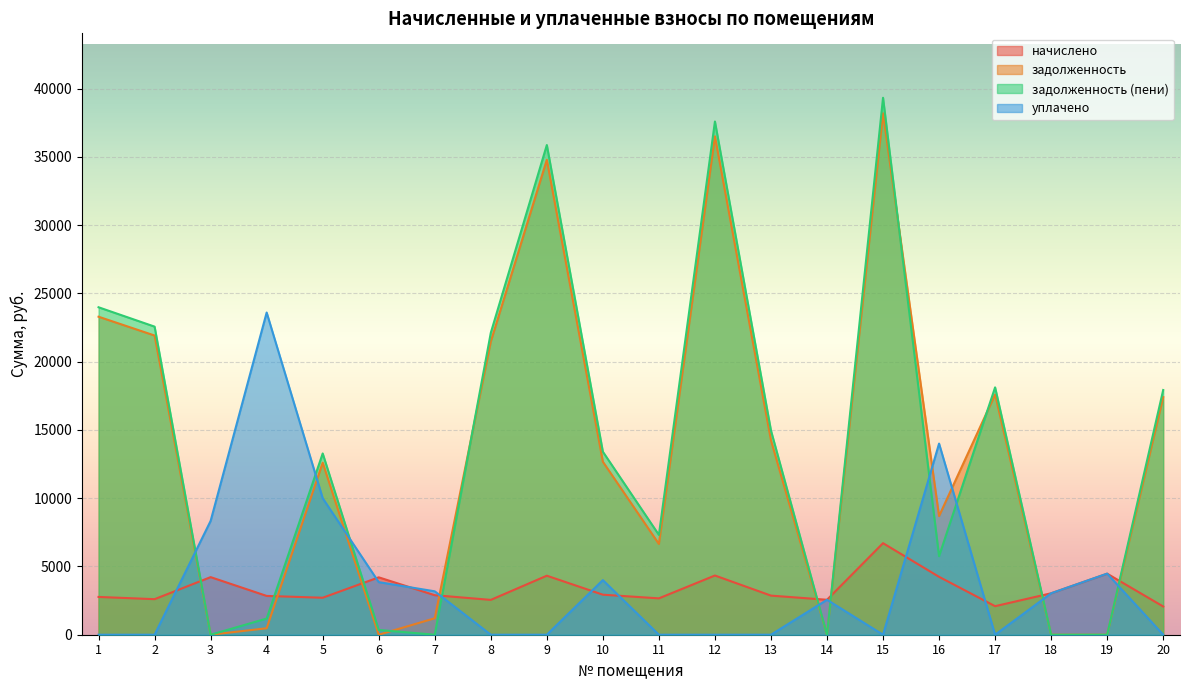

True or false: задолженность (пени) has a value of 630.5 at 6.

False